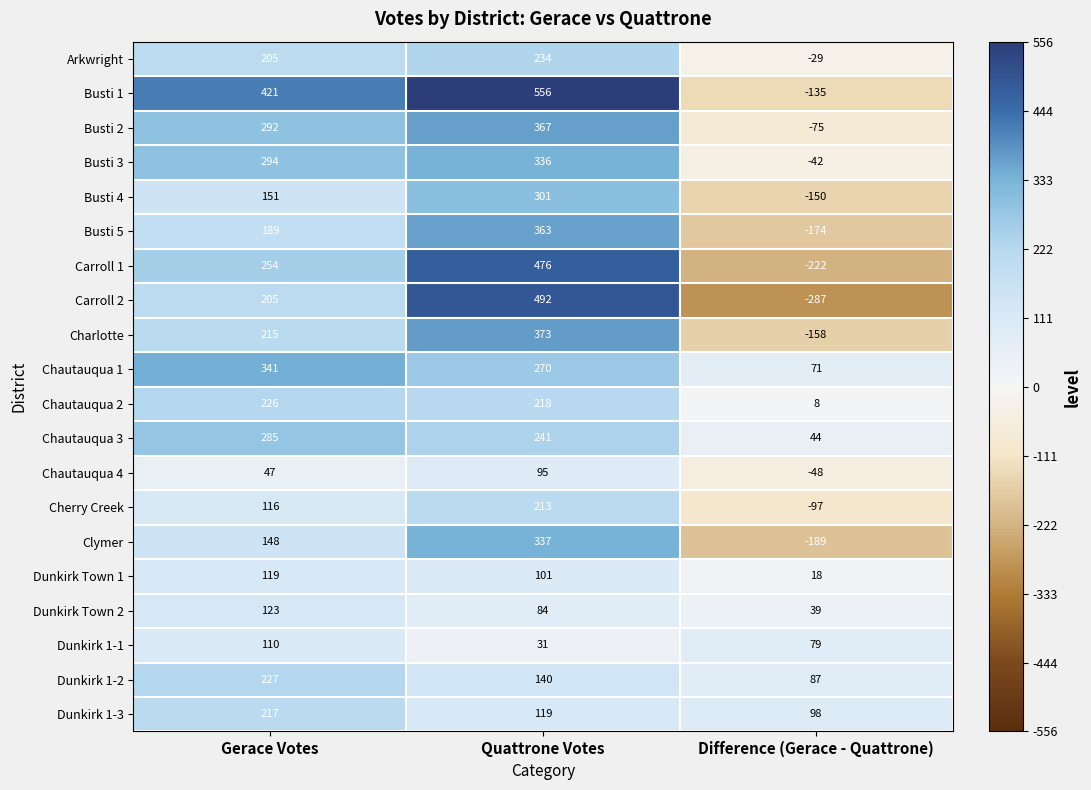

Rank the series at Difference (Gerace - Quattrone) from lowest to highest value.

Carroll 2, Carroll 1, Clymer, Busti 5, Charlotte, Busti 4, Busti 1, Cherry Creek, Busti 2, Chautauqua 4, Busti 3, Arkwright, Chautauqua 2, Dunkirk Town 1, Dunkirk Town 2, Chautauqua 3, Chautauqua 1, Dunkirk 1-1, Dunkirk 1-2, Dunkirk 1-3